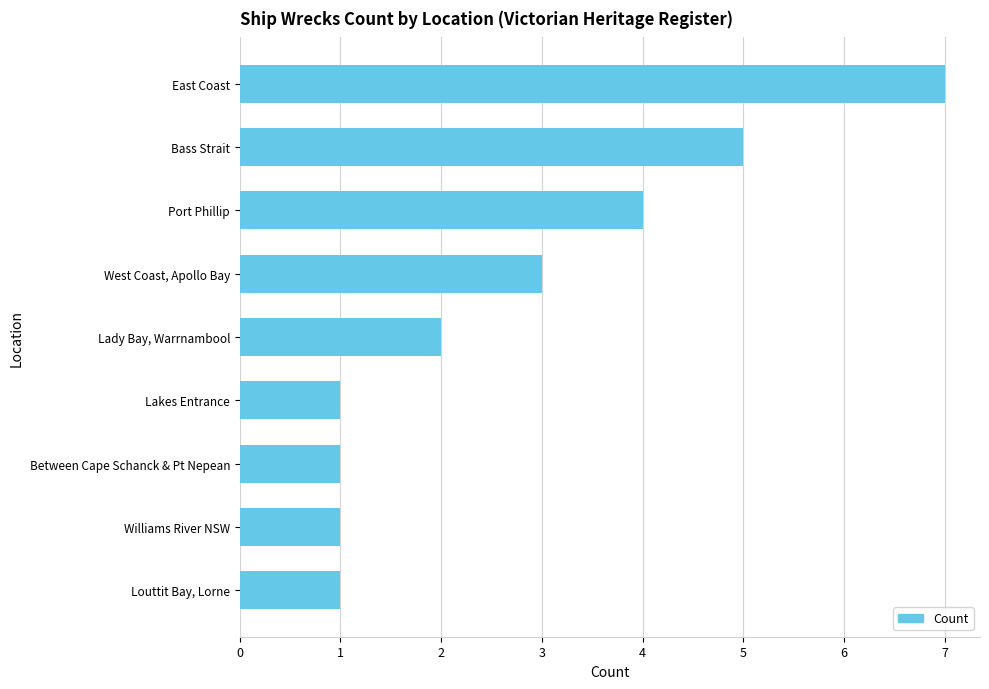

Between East Coast and Louttit Bay, Lorne, which is larger?

East Coast